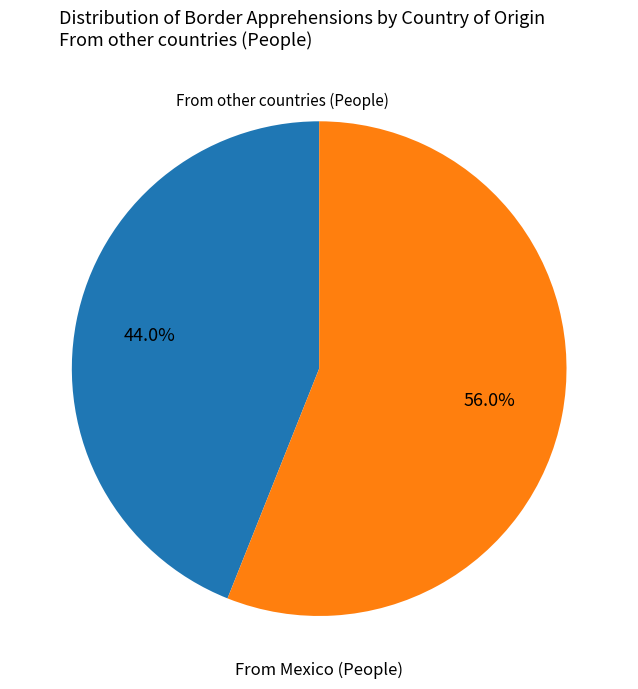

To the nearest percent, what is the difference between the largest and smallest slice percentages?

12%